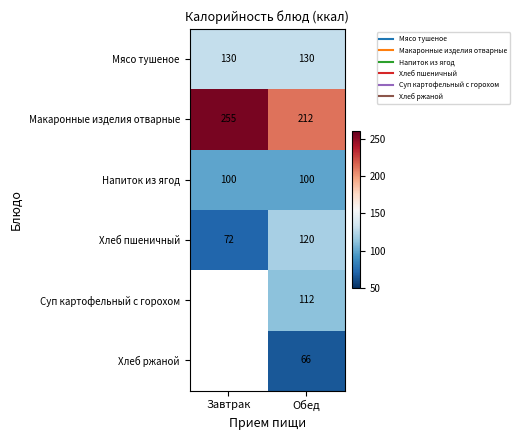

What is the approximate value of Макаронные изделия отварные at Обед?

212.0